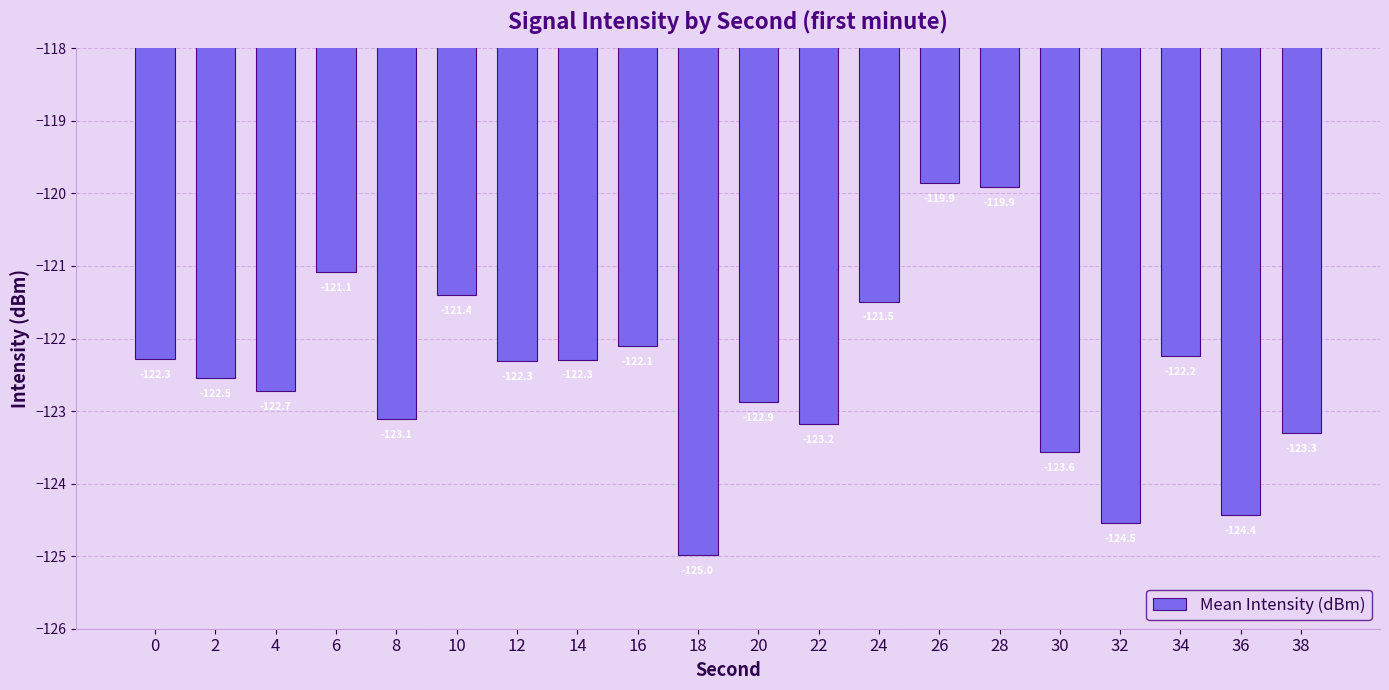

What is the value of the 4th bar from the left?

-121.1